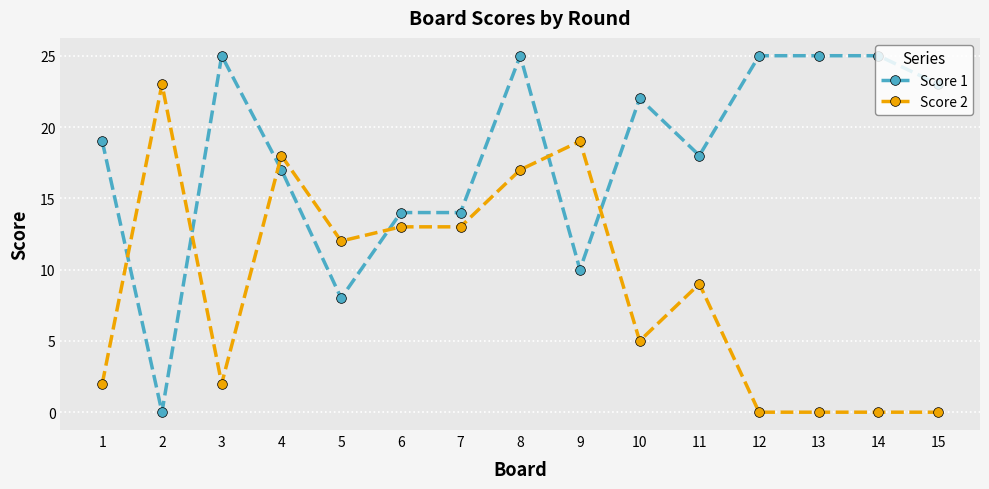

How many intersections are there between Score 1 and Score 2?

6